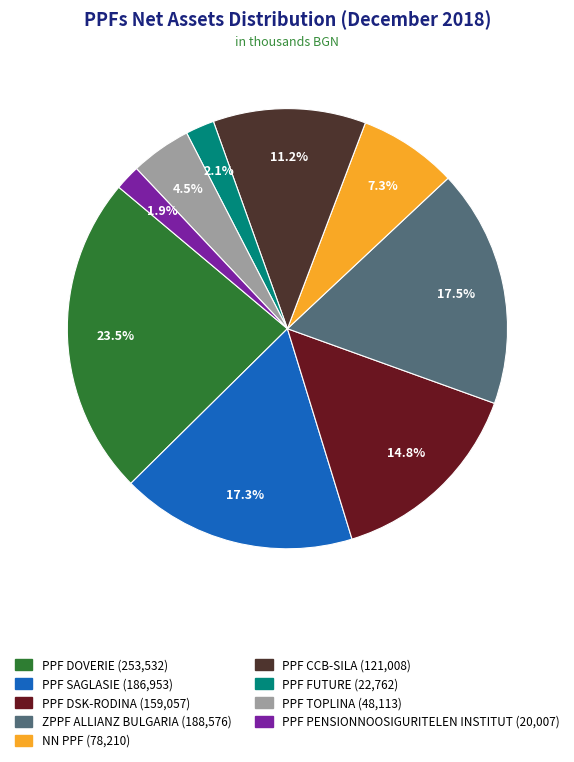

To the nearest percent, what is the difference between the largest and smallest slice percentages?

22%